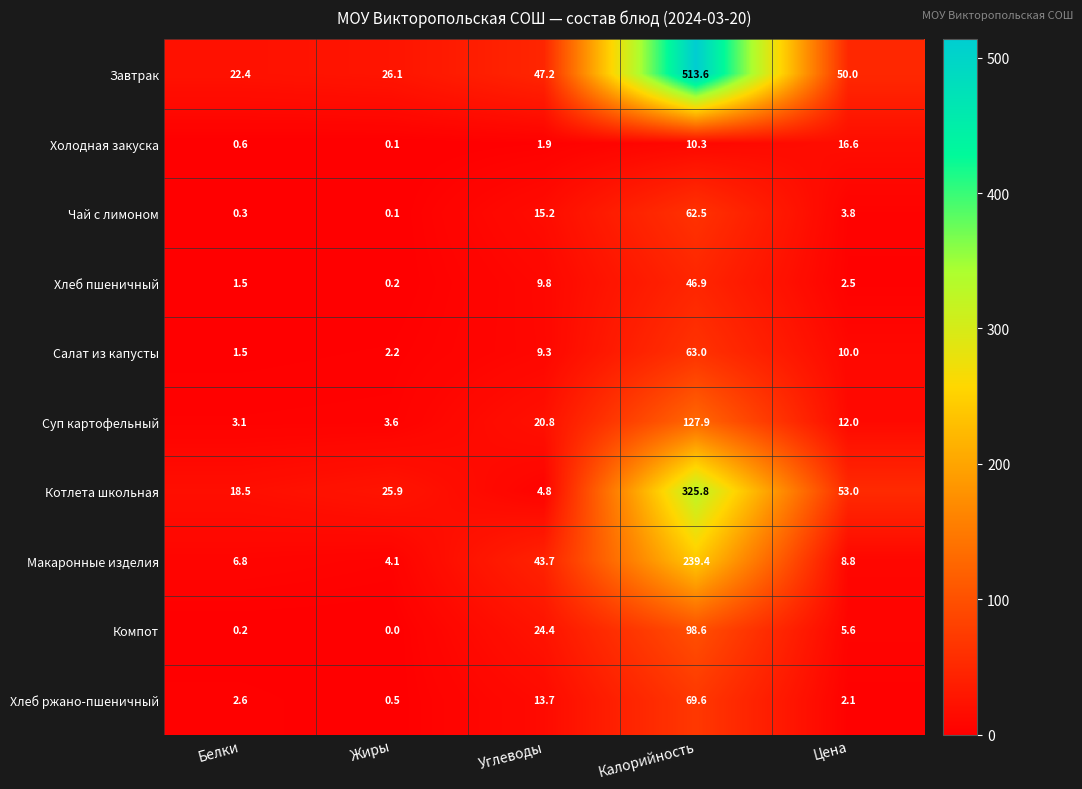

Where does the Хлеб пшеничный series first go above 2?

Углеводы